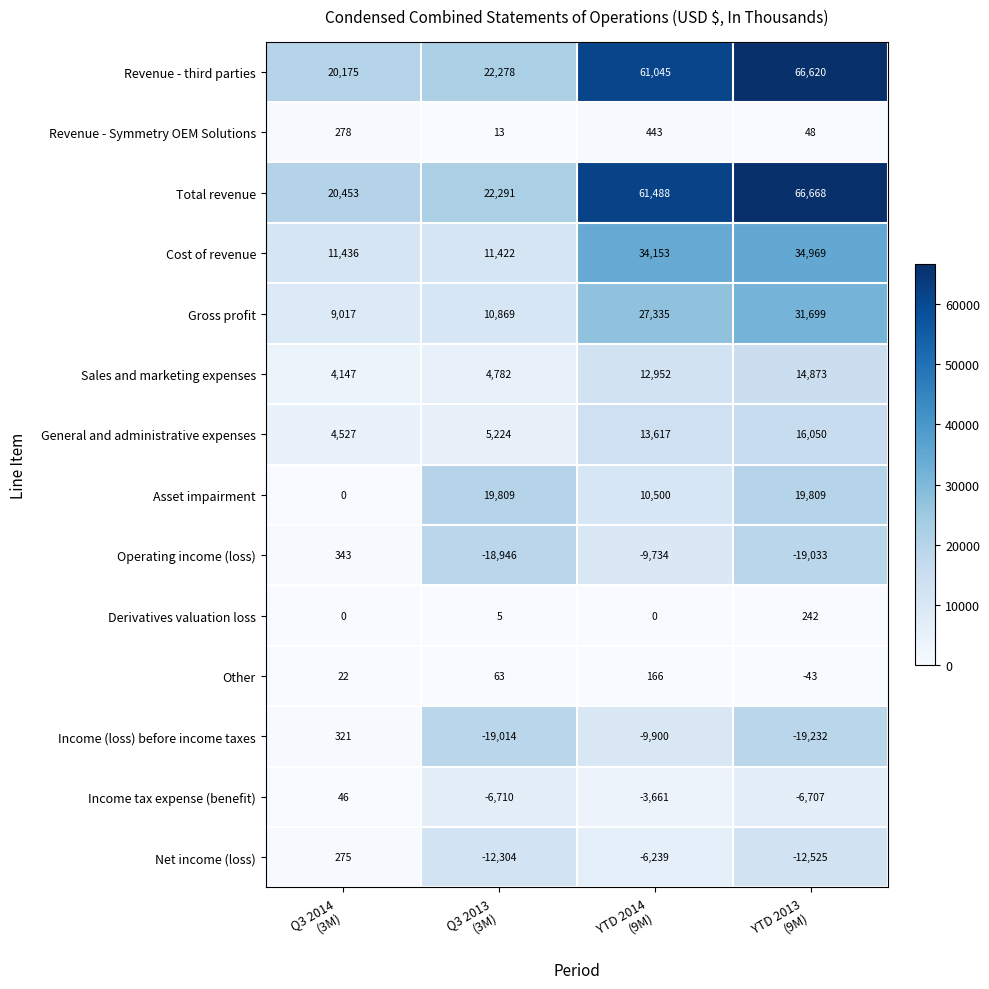

At how many categories does at least one series exceed 1599?

4